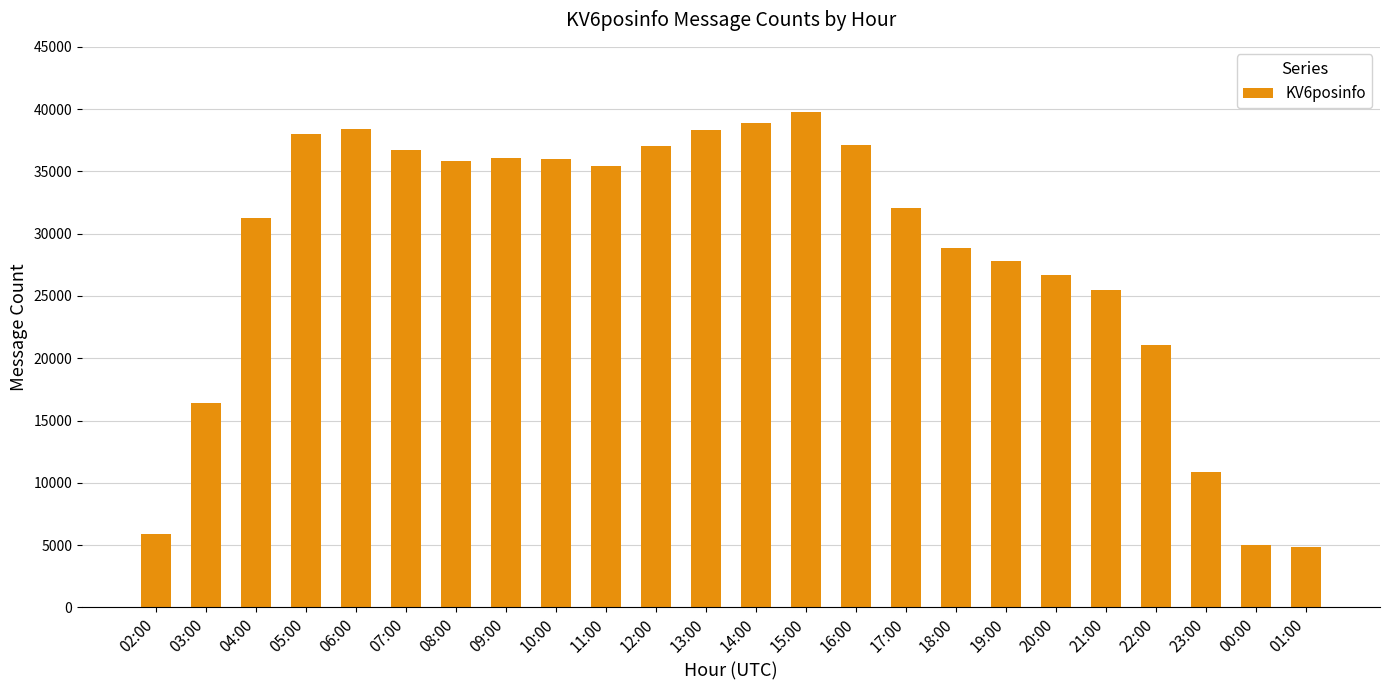

Does the chart contain any negative values?

No